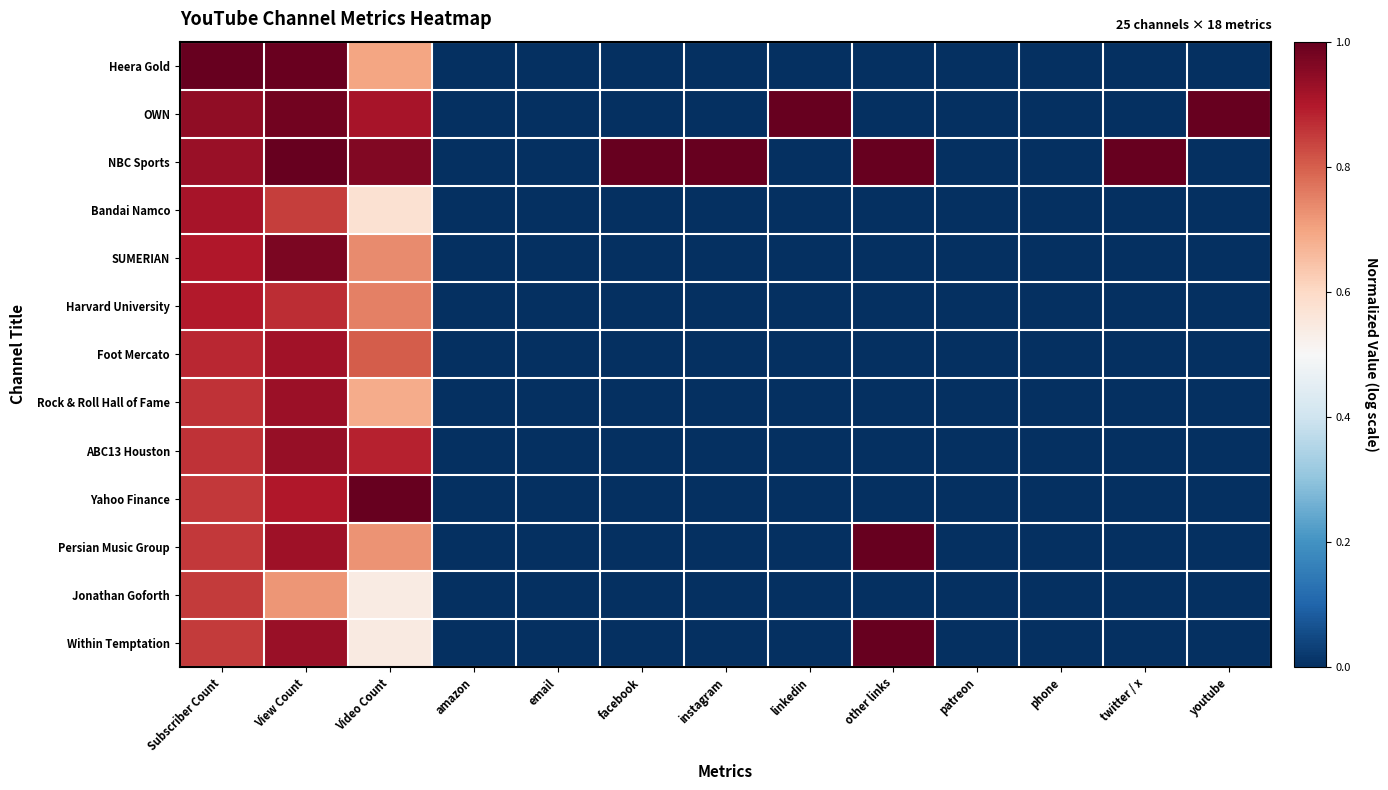

How many distinct data groups are displayed?

13